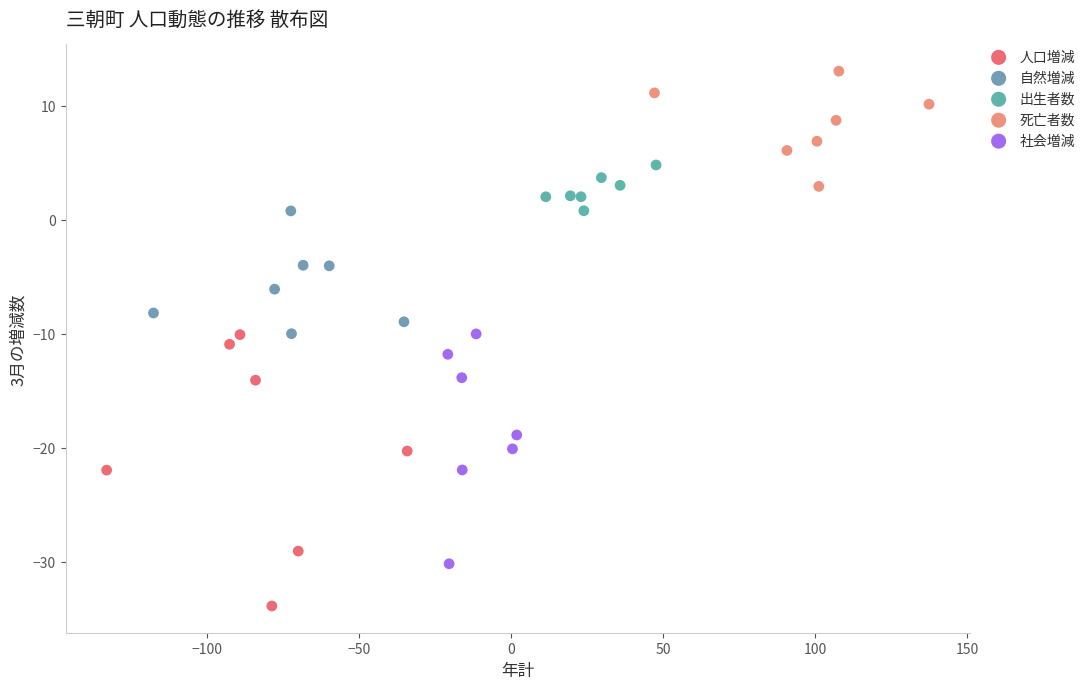

Which series reaches the maximum Y coordinate?

死亡者数